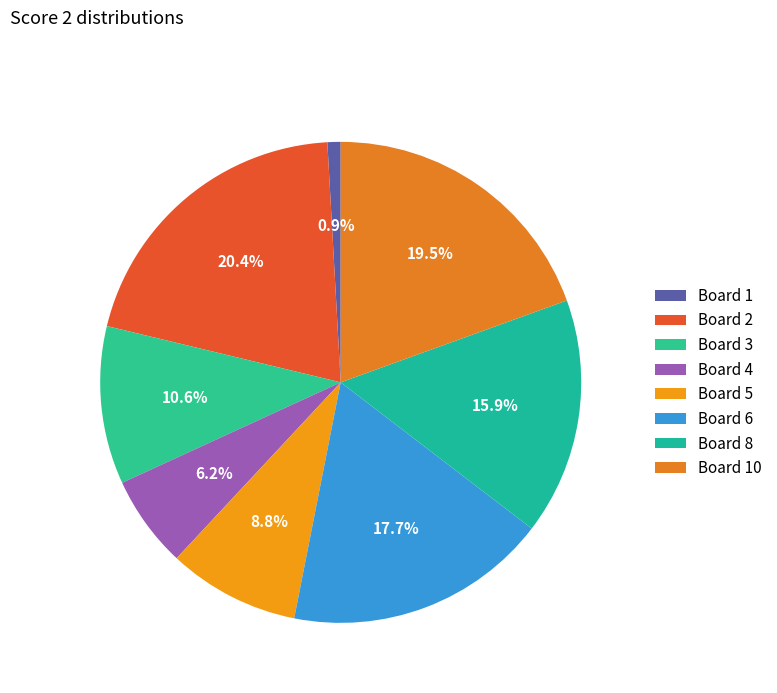

Is there a majority slice in this chart?

No